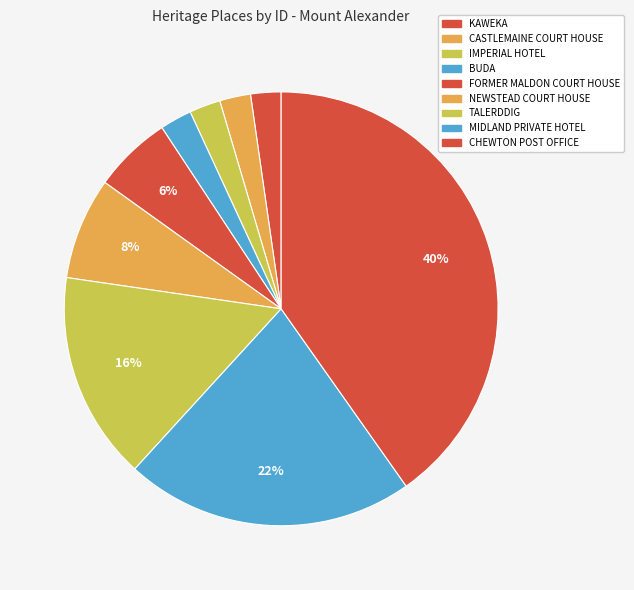

Does TALERDDIG represent more than half of the total?

No